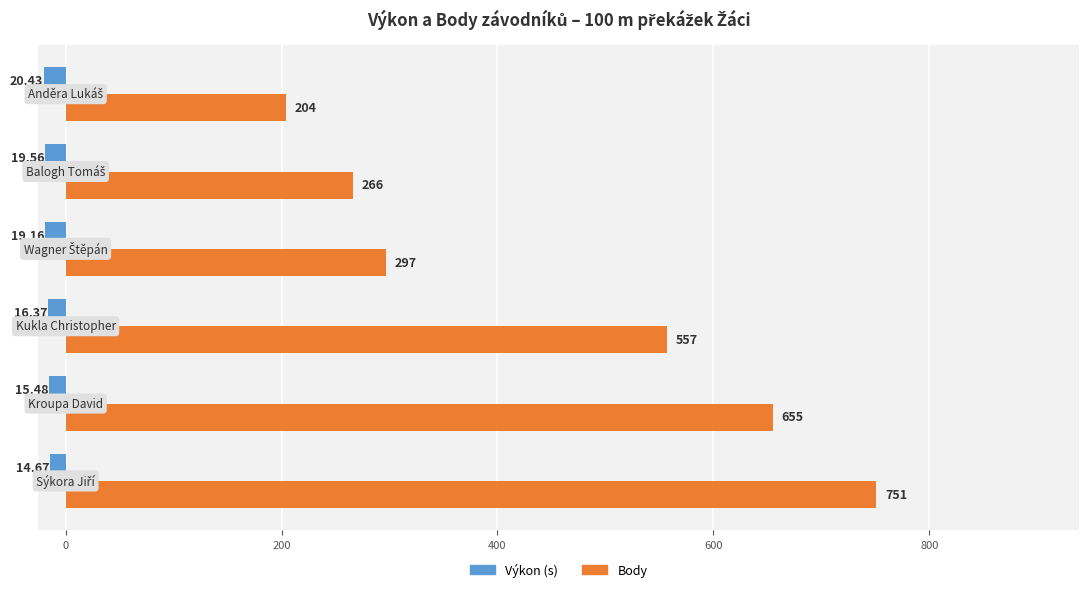

What is the sum of all Body values?

2730.0